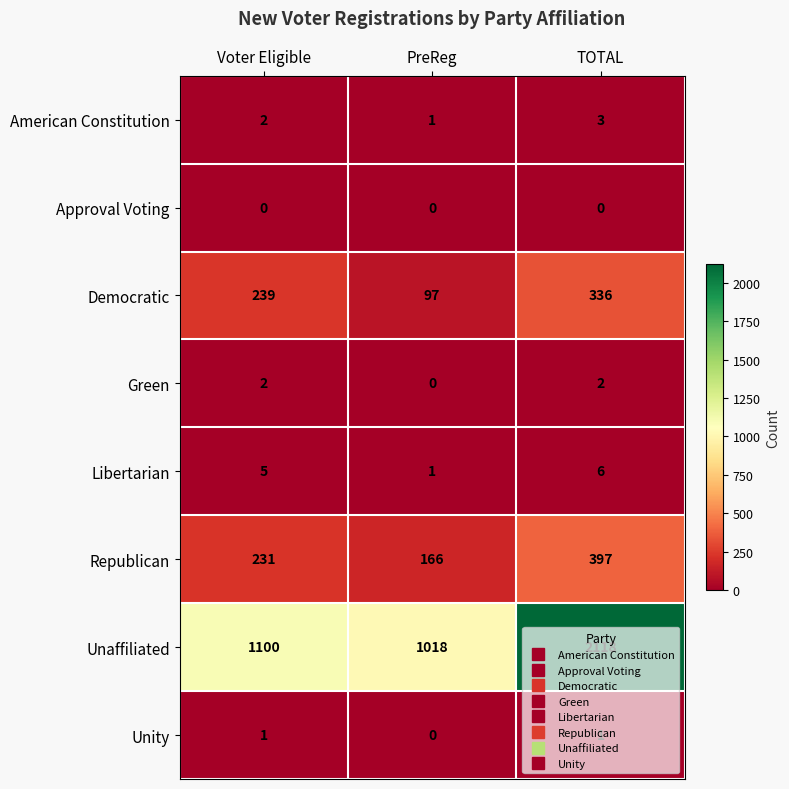

At how many categories does at least one series exceed 657?

3